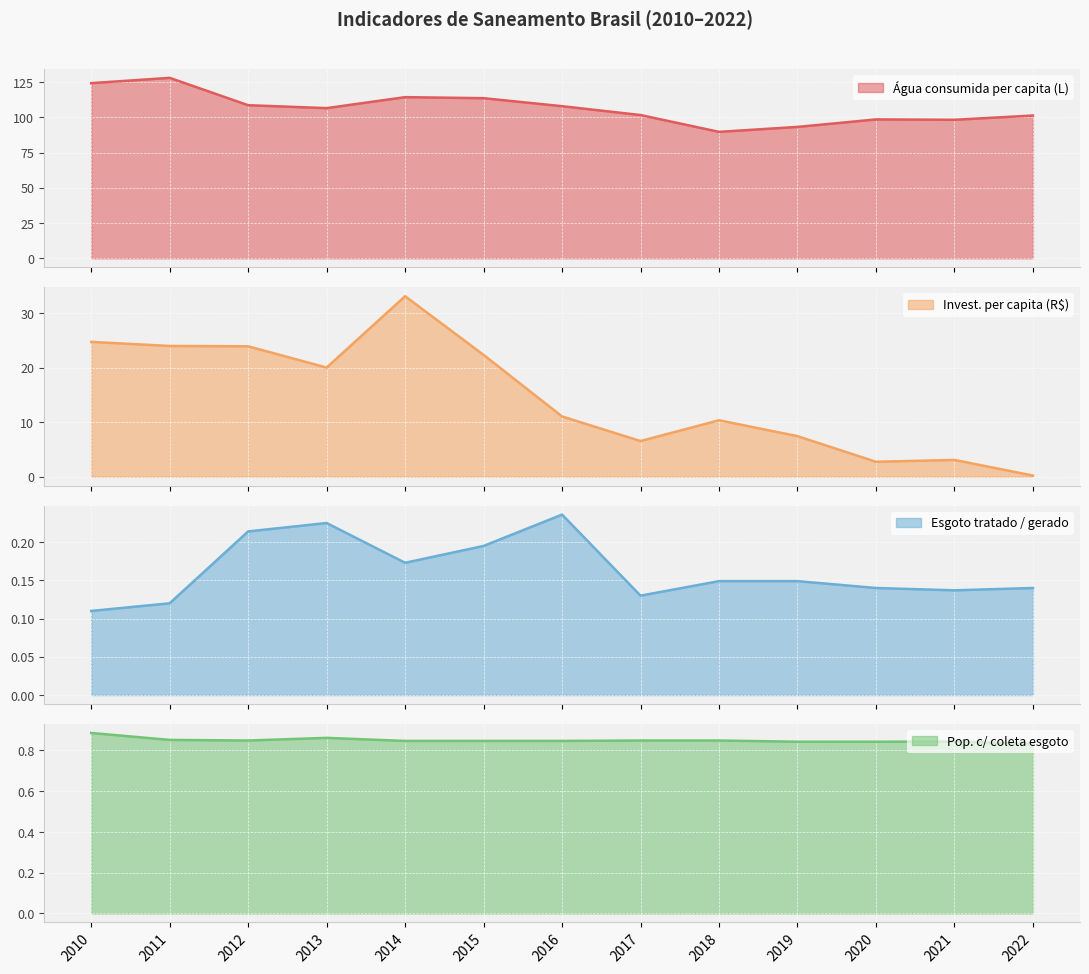

Between 2014 and 2021, which is larger?

2014